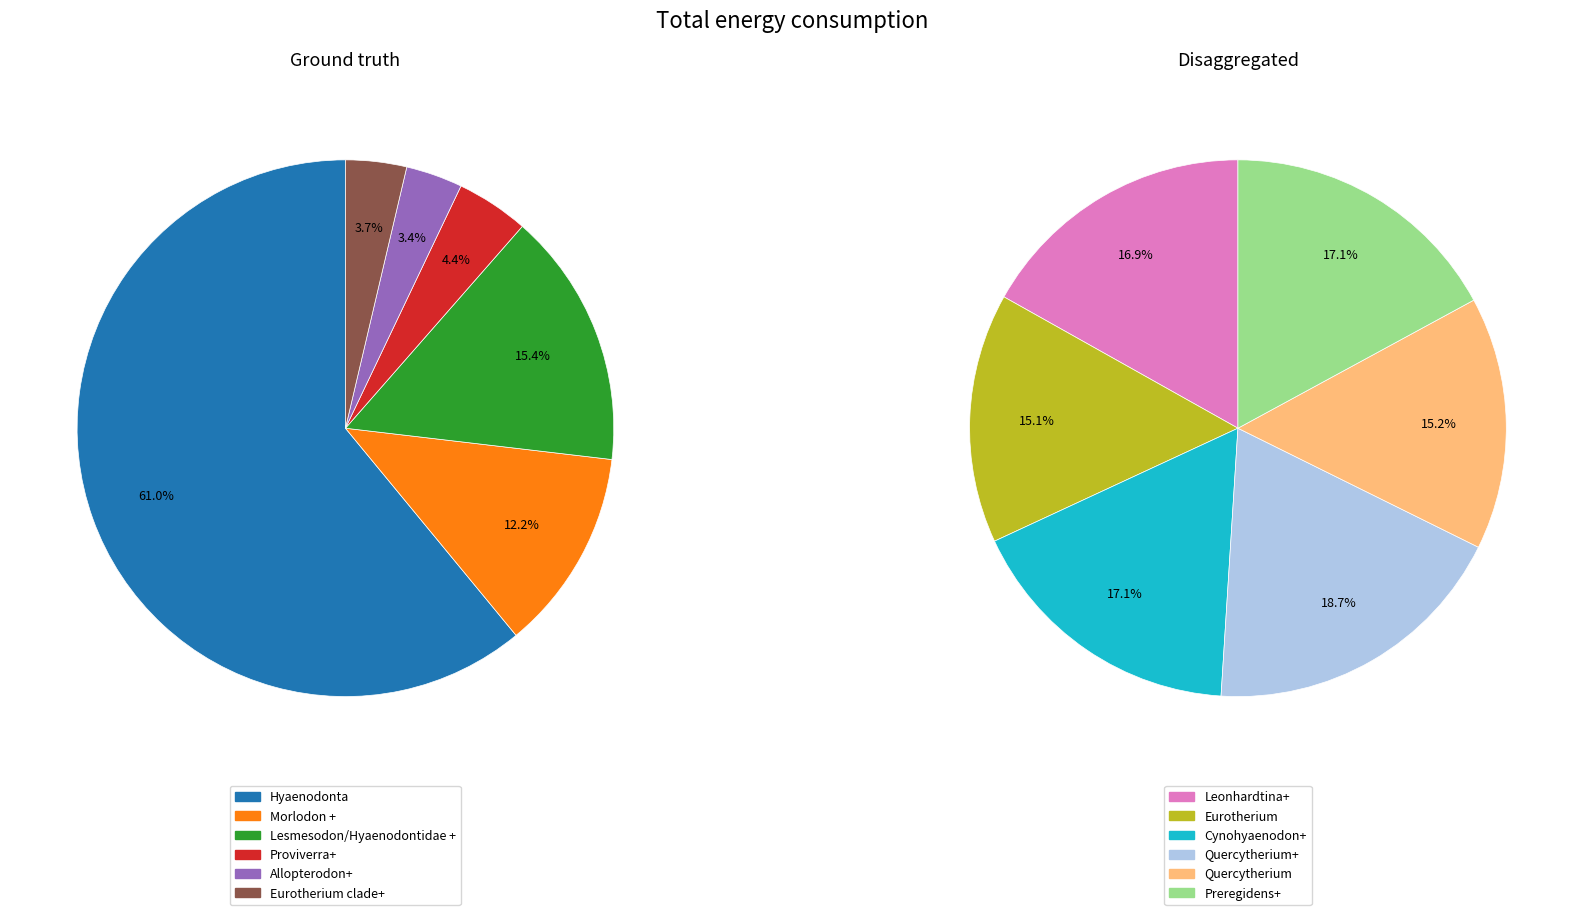

Count the number of slices in the pie.

12